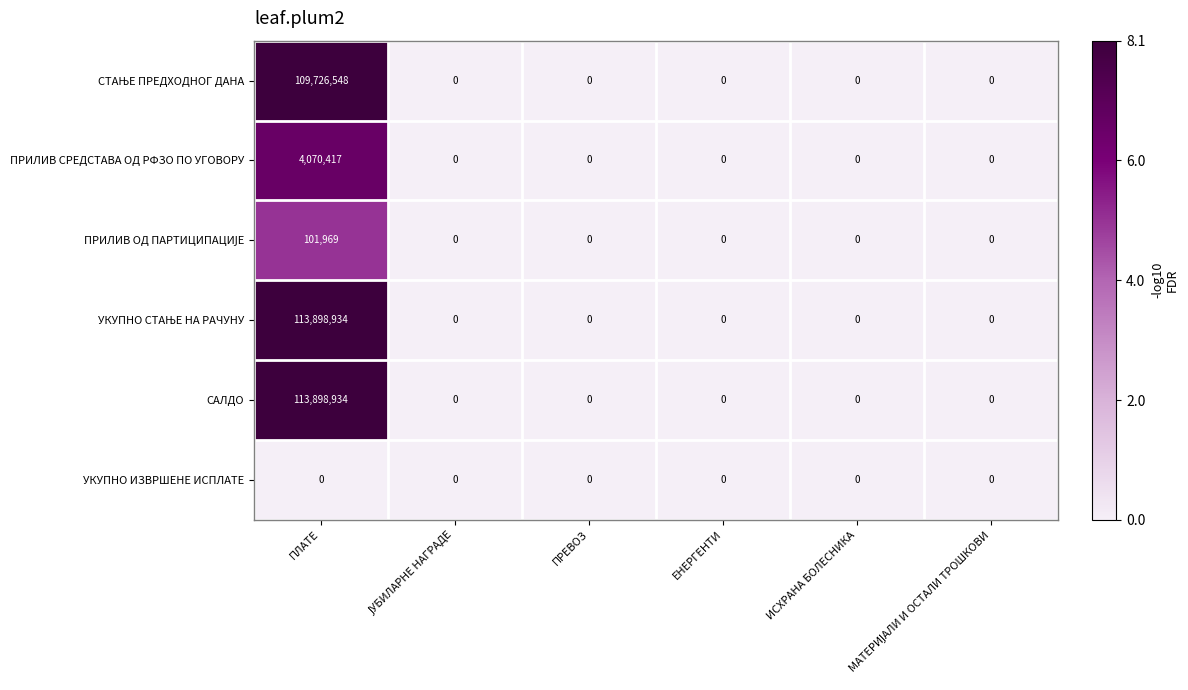

The value of УКУПНО ИЗВРШЕНЕ ИСПЛАТЕ at ИСХРАНА БОЛЕСНИКА is 0. True or false?

True